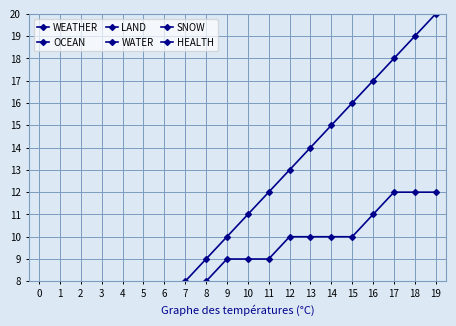

Reading left to right, extract all data points from this chart.

WEATHER: 0=1.0	1=2.0	2=3.0	3=4.0	4=5.0	5=6.0	6=7.0	7=8.0	8=9.0	9=10.0	10=11.0	11=12.0	12=13.0	13=14.0	14=15.0	15=16.0	16=17.0	17=18.0	18=19.0	19=20.0
OCEAN: 0=0.8	1=0.8	2=0.8	3=0.8	4=0.8	5=0.8	6=0.8	7=0.8	8=0.8	9=0.8	10=1.8	11=1.8	12=1.8	13=1.8	14=1.8	15=1.8	16=1.8	17=1.8	18=1.8	19=1.8
LAND: 0=1.5	1=2.5	2=2.5	3=2.5	4=2.5	5=2.5	6=2.5	7=2.5	8=2.5	9=2.5	10=2.5	11=2.5	12=2.5	13=3.5	14=3.5	15=3.5	16=3.5	17=3.5	18=3.5	19=3.5
WATER: 0=2.2	1=2.2	2=2.2	3=2.2	4=3.2	5=4.2	6=4.2	7=4.2	8=4.2	9=4.2	10=4.2	11=4.2	12=4.2	13=4.2	14=4.2	15=4.2	16=4.2	17=5.2	18=5.2	19=5.2
SNOW: 0=3.0	1=4.0	2=4.0	3=4.0	4=5.0	5=6.0	6=6.0	7=7.0	8=8.0	9=9.0	10=9.0	11=9.0	12=10.0	13=10.0	14=10.0	15=10.0	16=11.0	17=12.0	18=12.0	19=12.0
HEALTH: 0=3.8	1=4.8	2=4.8	3=4.8	4=4.8	5=4.8	6=4.8	7=4.8	8=4.8	9=4.8	10=4.8	11=5.8	12=6.8	13=6.8	14=6.8	15=6.8	16=6.8	17=6.8	18=6.8	19=6.8